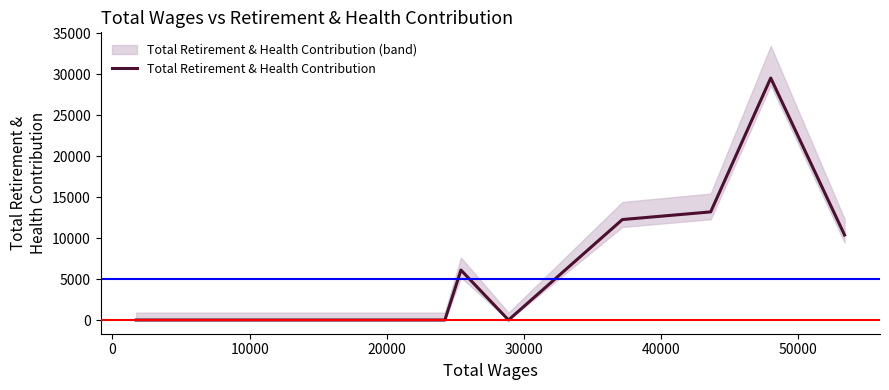

What is the highest value of the Total Retirement & Health Contribution series?

29539